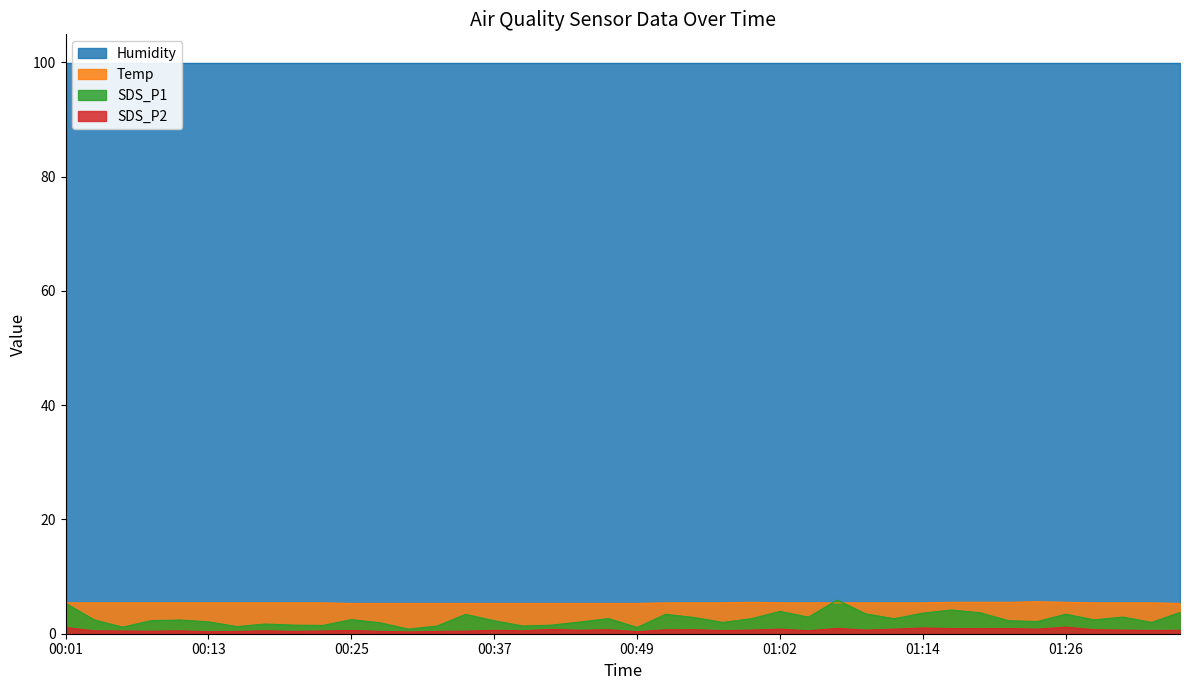

In SDS_P1, how many points are lower than both neighbors (excluding endpoints)?

12